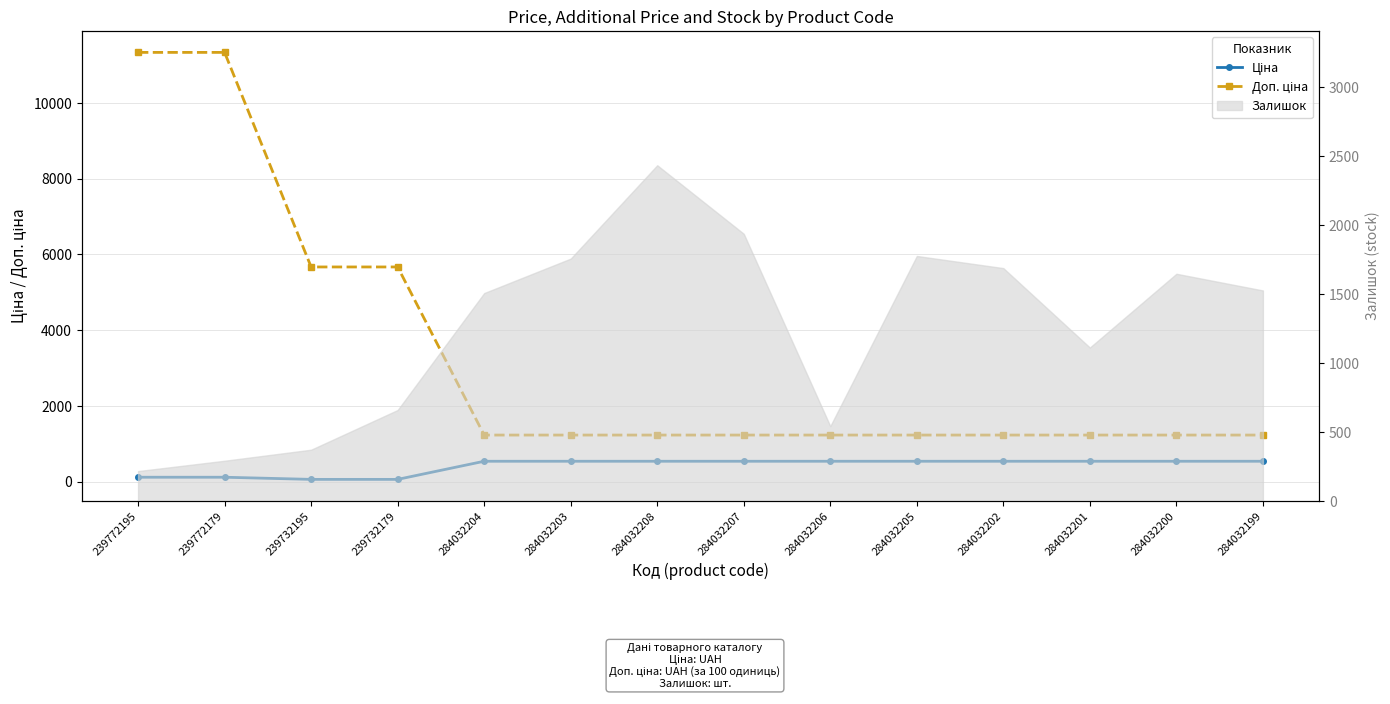

What is the label of the 14th point from the left?

284032199